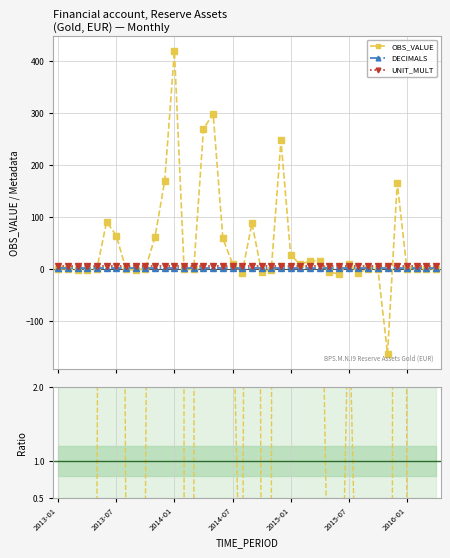

Where is OBS_VALUE / DECIMALS nearest to the value 42?

2015-07